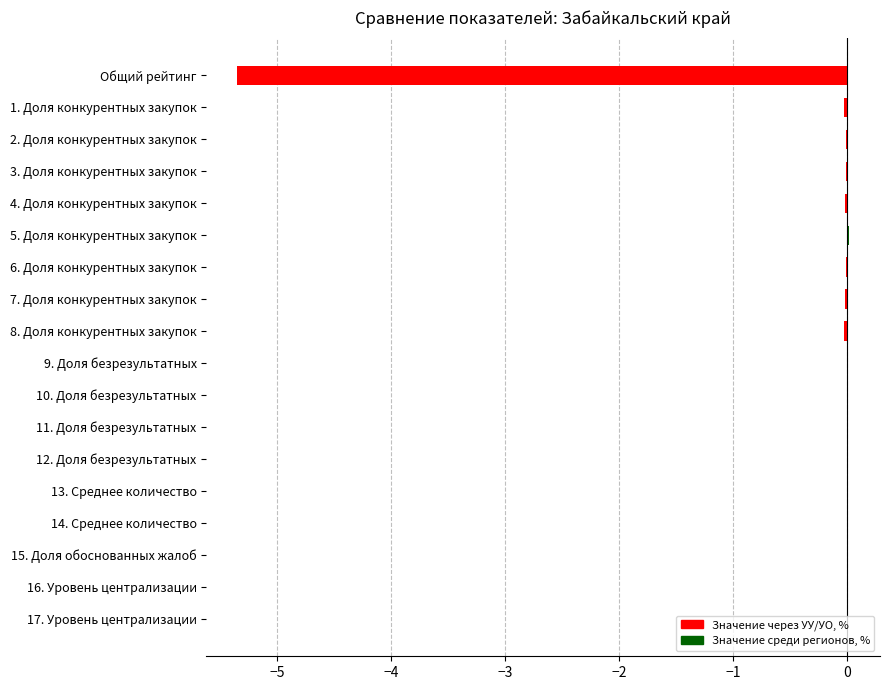

Count the number of categories in the chart.

18